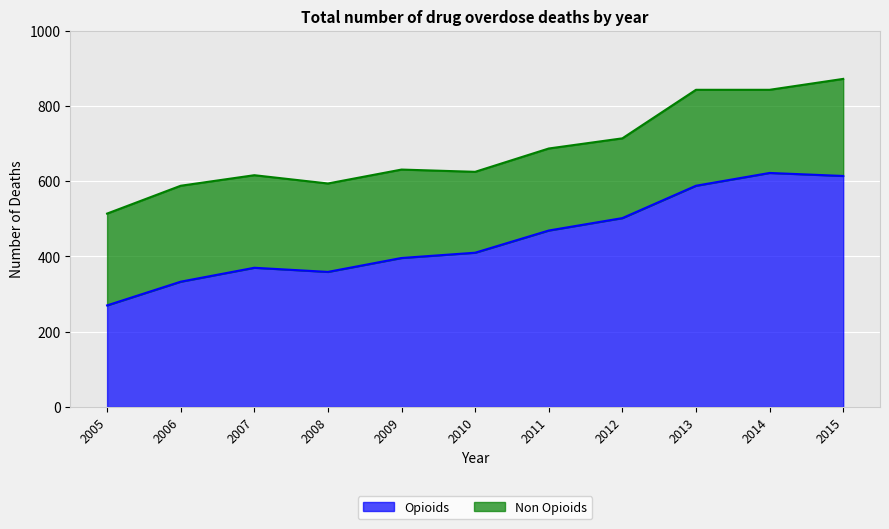

Reading left to right, what are all the values shown in this chart?

2005=270	2006=333	2007=370	2008=359	2009=396	2010=410	2011=469	2012=502	2013=588	2014=622	2015=614